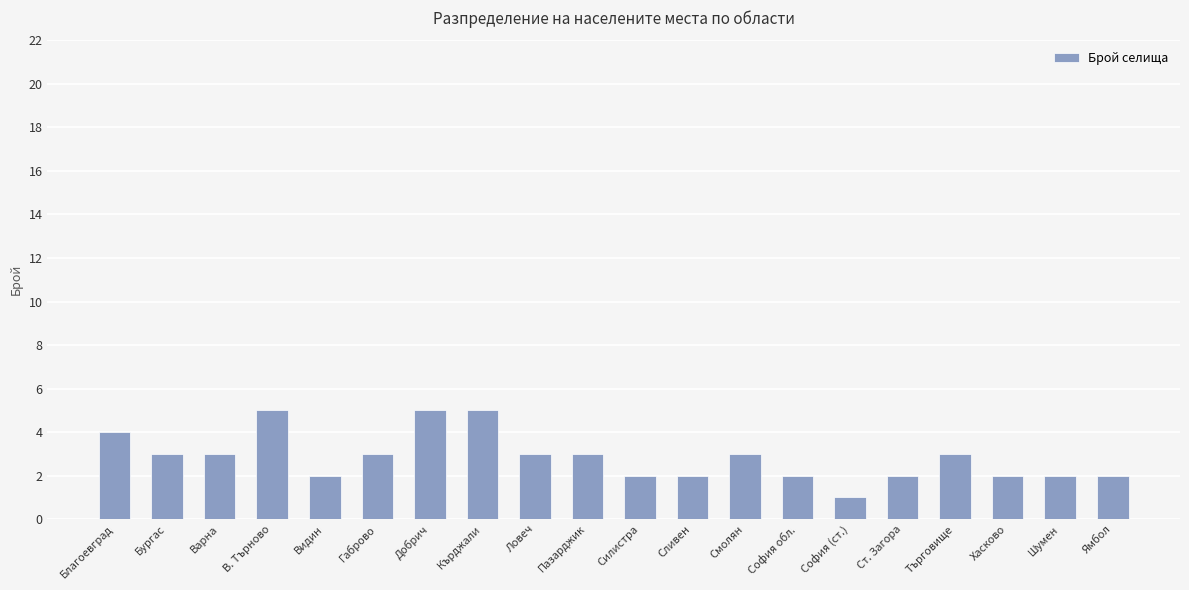

What position from the left is Ямбол?

20